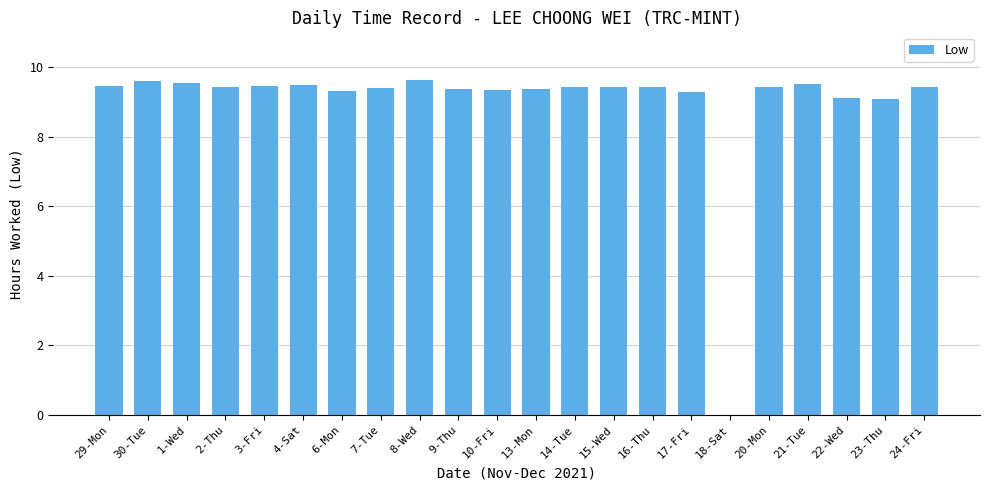

What is the approximate value at 23-Thu?

9.1